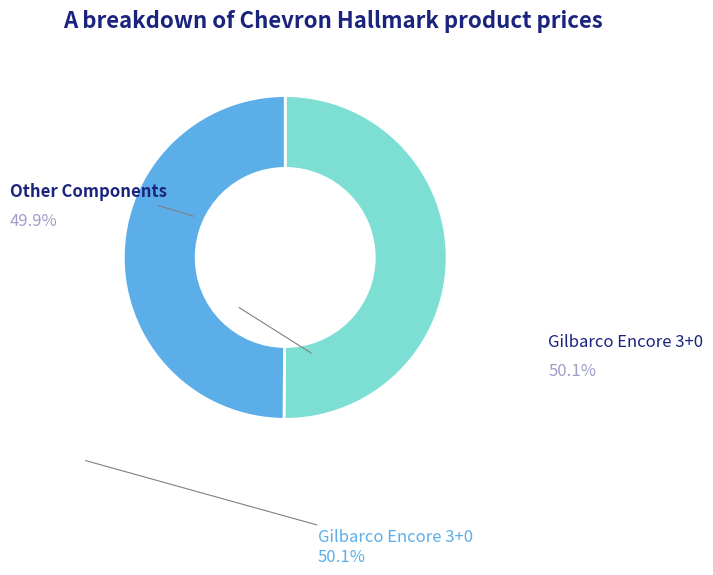

The Gilbarco Encore 3+0 slice represents 42% of the pie. True or false?

False